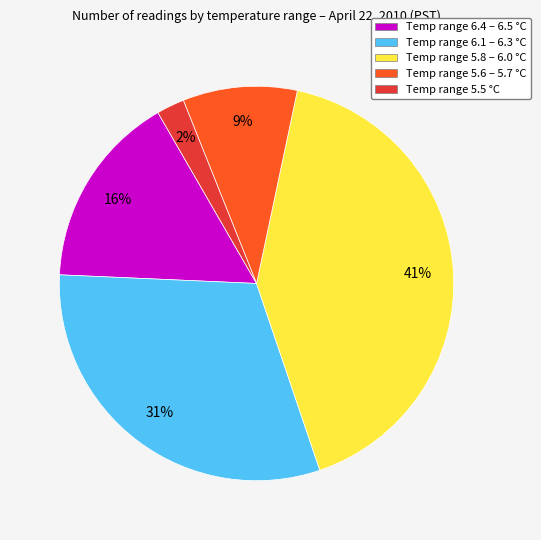

The Temp range 5.5 °C slice represents 12% of the pie. True or false?

False